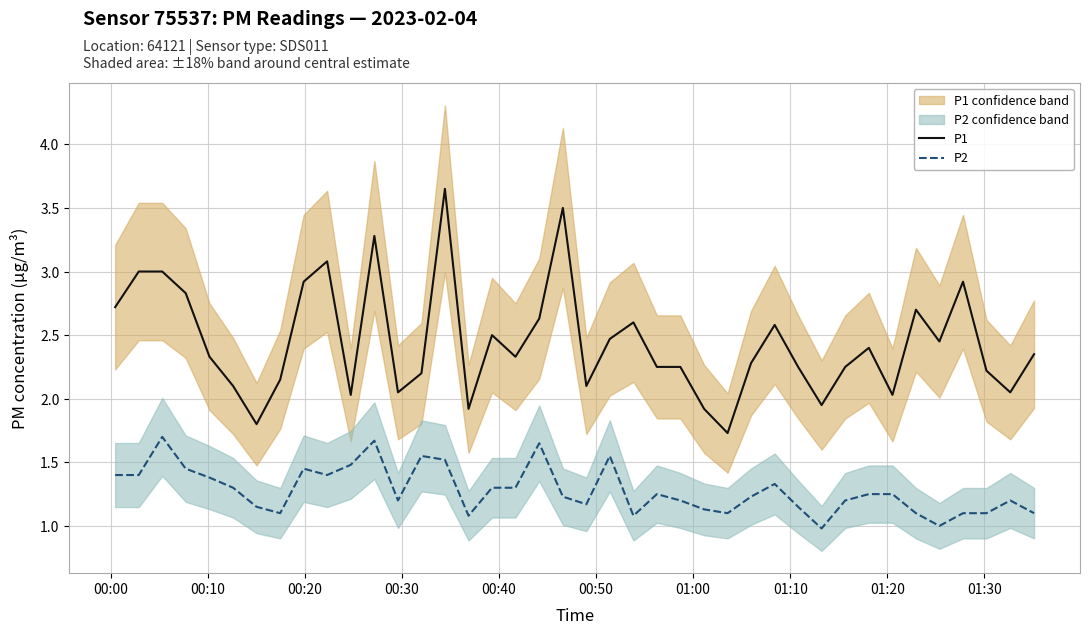

True or false: P2 and P1 intersect in this chart.

False